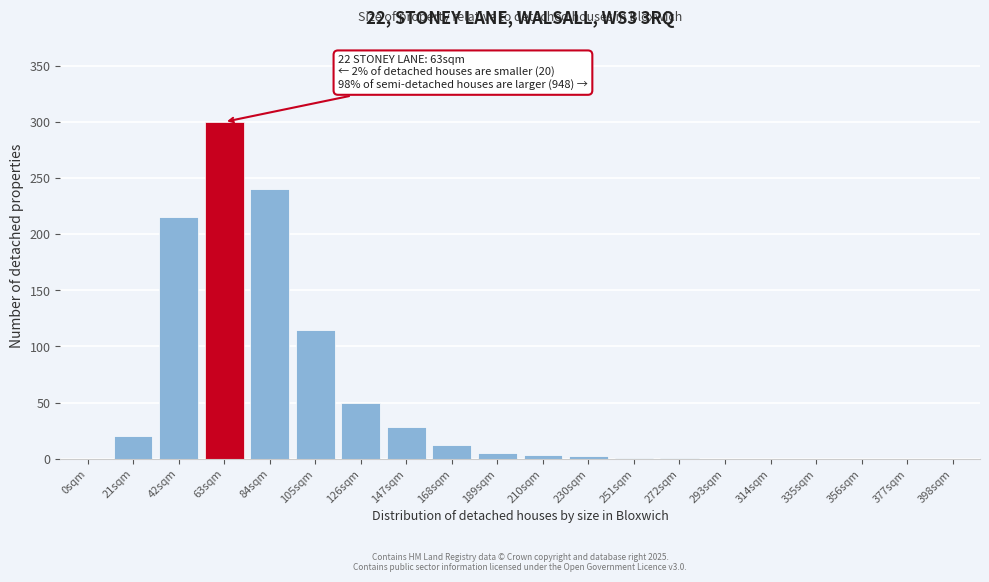

True or false: the data shows 1 at 272sqm.

True